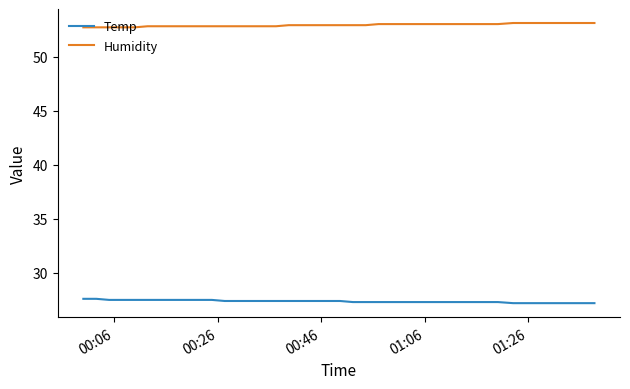

Which series has the largest total across all categories?

Humidity